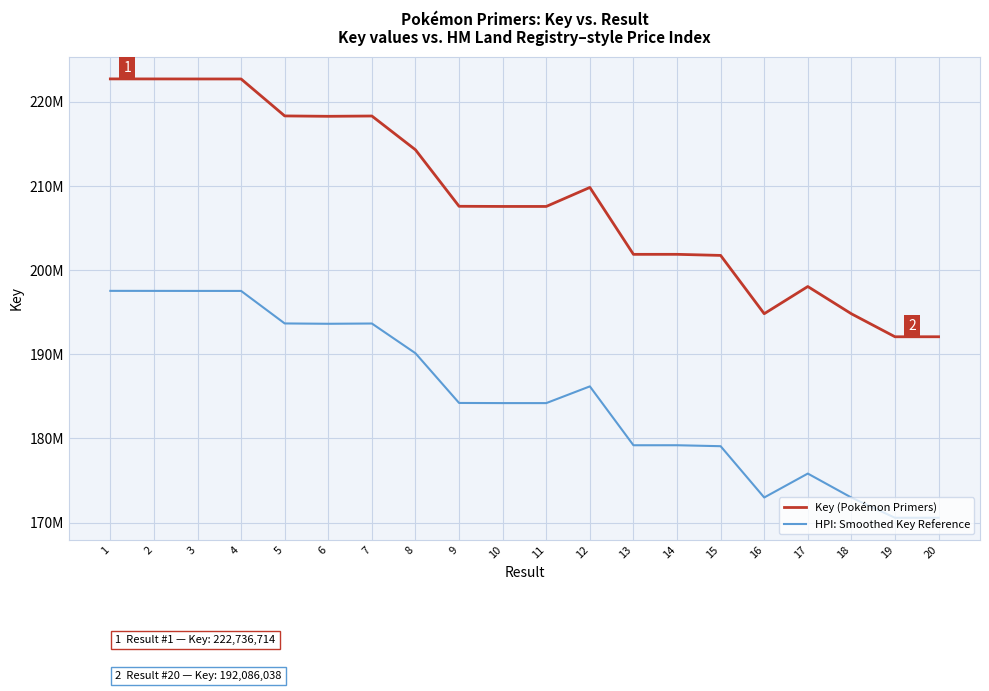

What are all the series names shown in the legend?

Key (Pokémon Primers), HPI: Smoothed Key Reference